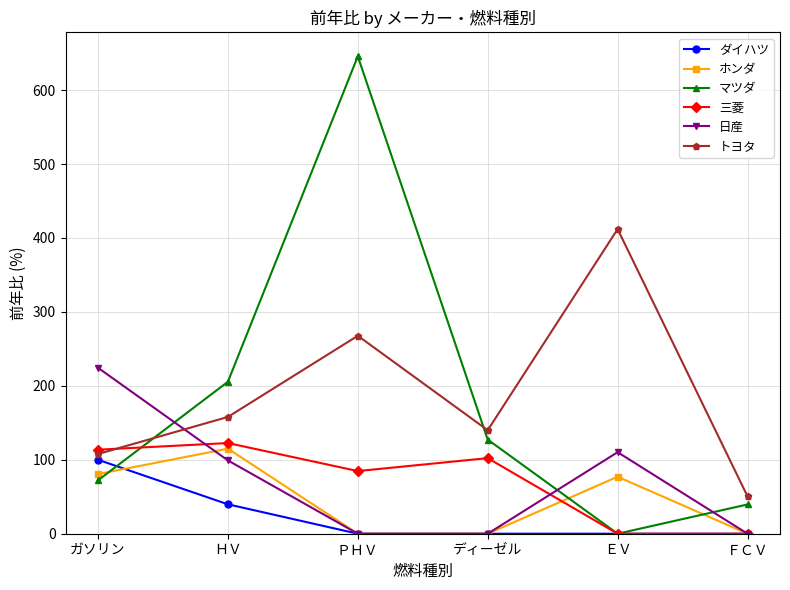

What are all the series names shown in the legend?

ダイハツ, ホンダ, マツダ, 三菱, 日産, トヨタ